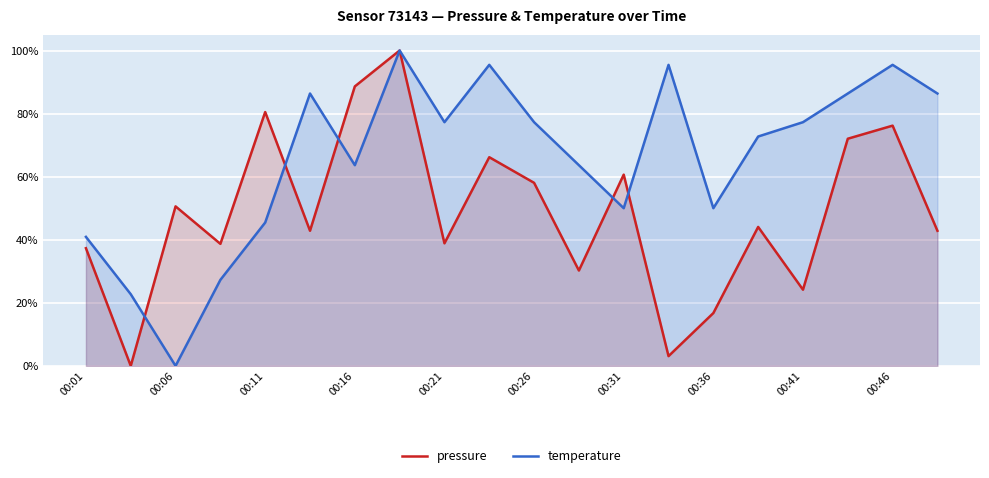

How many data points in pressure are less than 44?

10